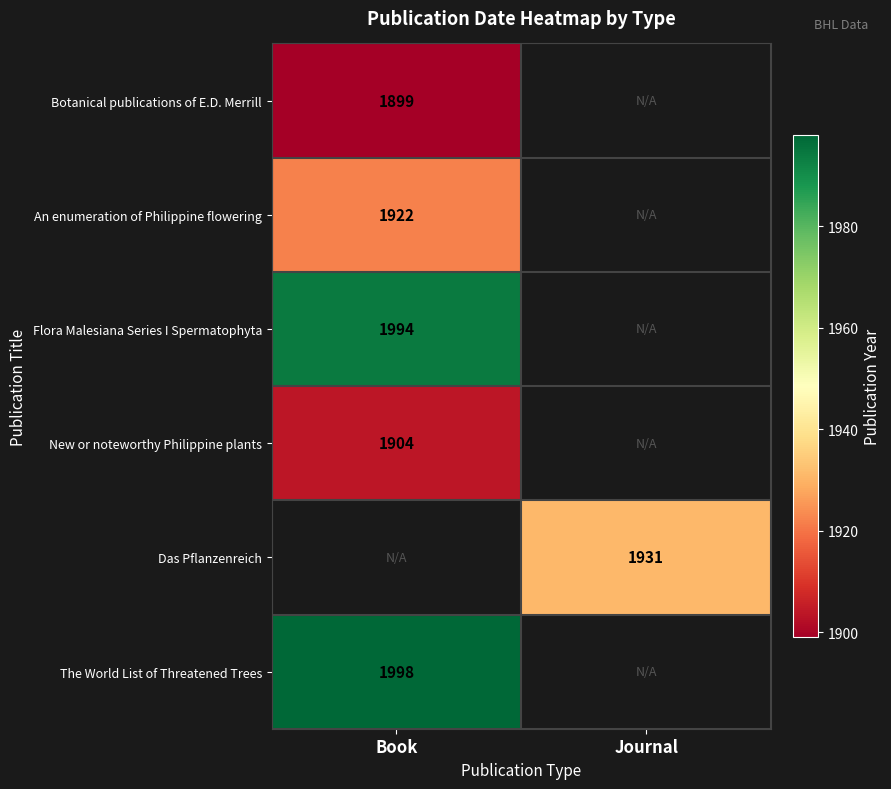

How many distinct data groups are displayed?

6